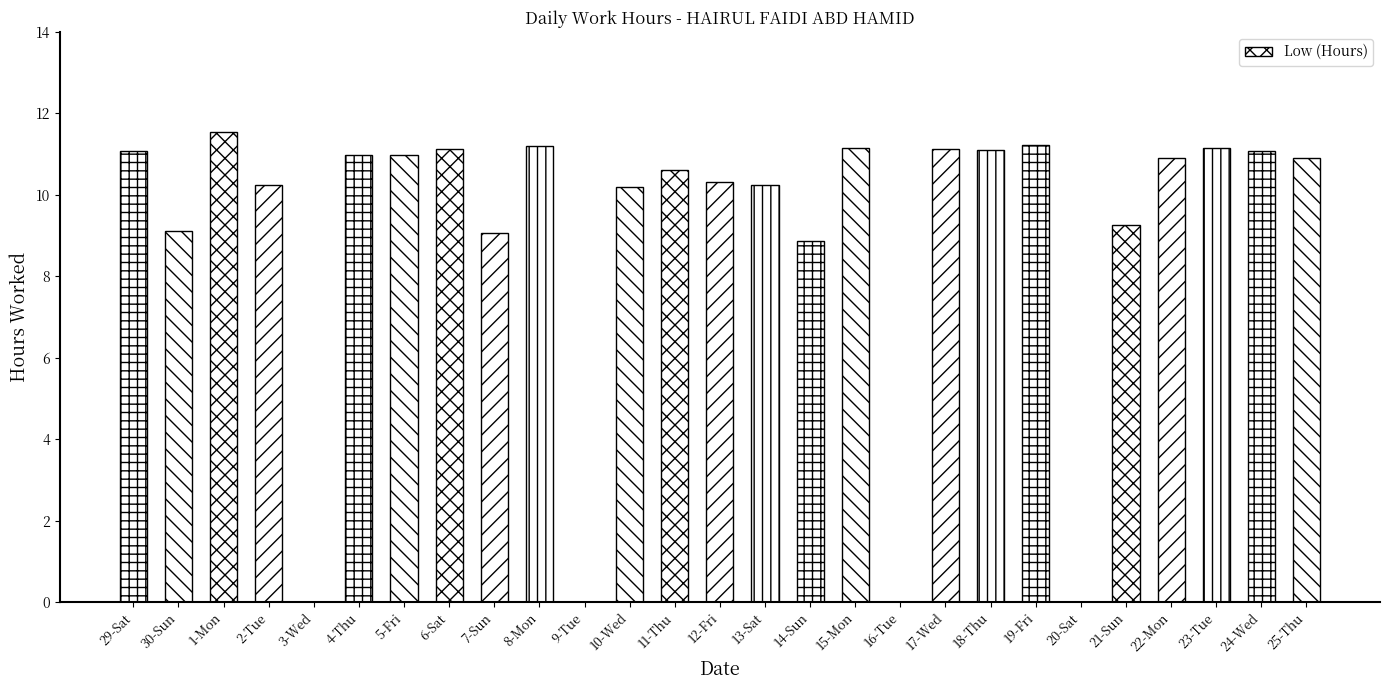

Approximately how many times larger is the value at 10-Wed compared to 13-Sat?

1.0